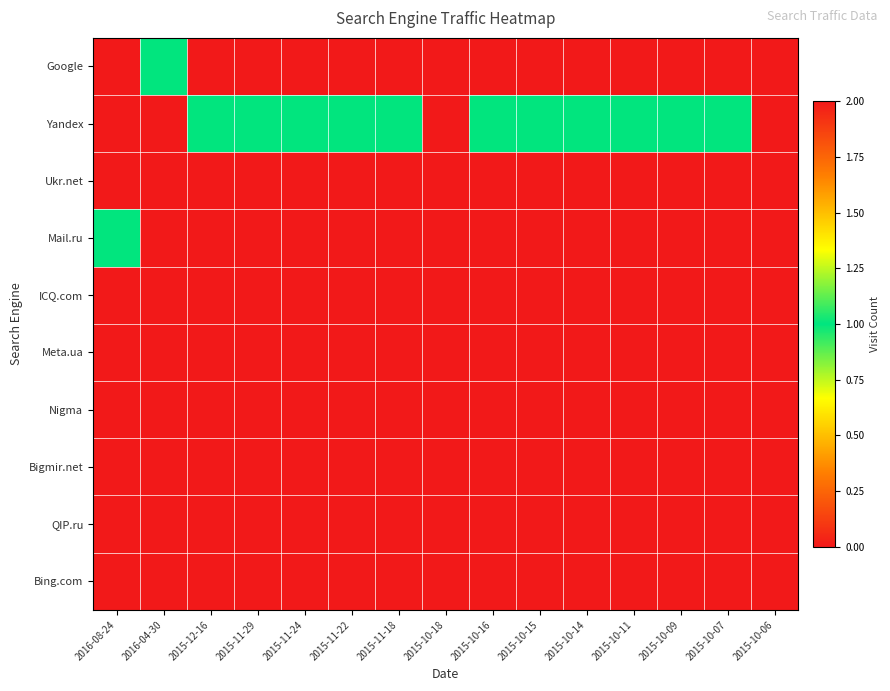

Which series has the largest total across all categories?

Yandex